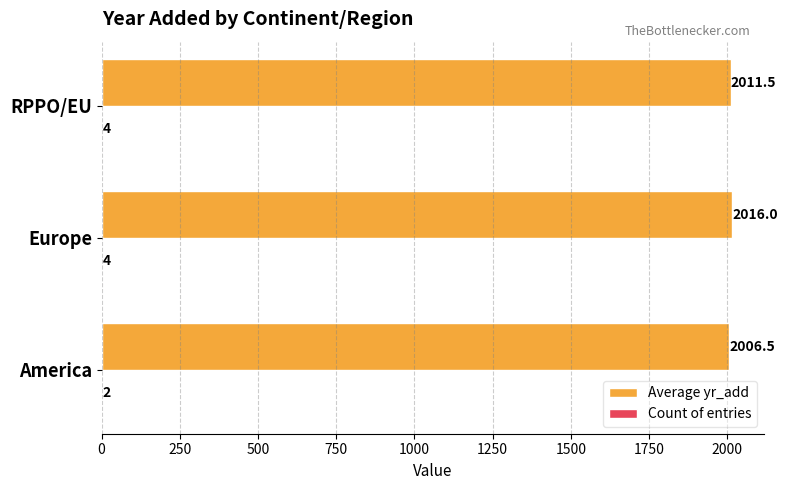

At which category does the chart reach its peak across all series?

Europe